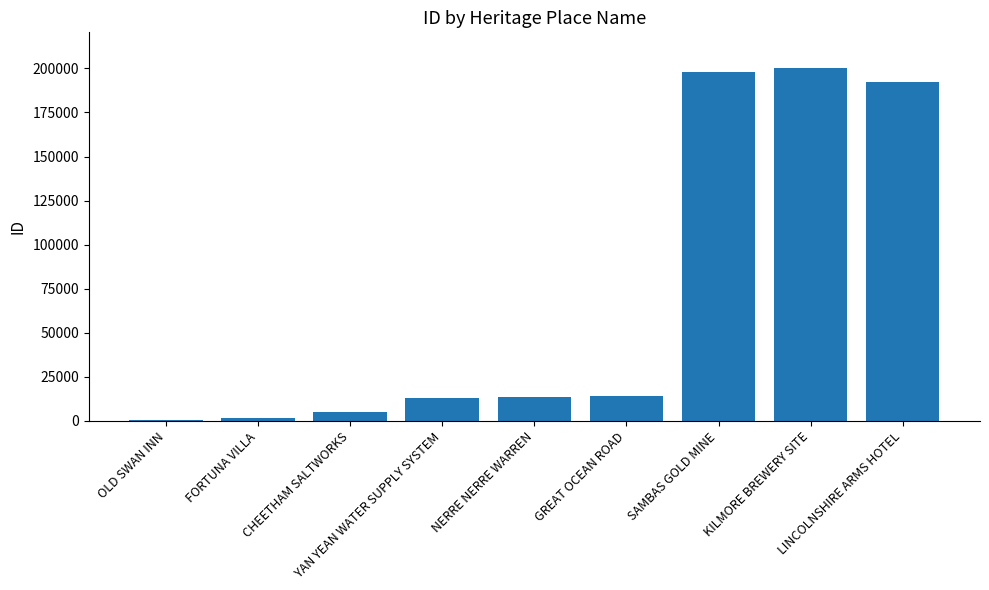

What is the greatest value displayed?

200423